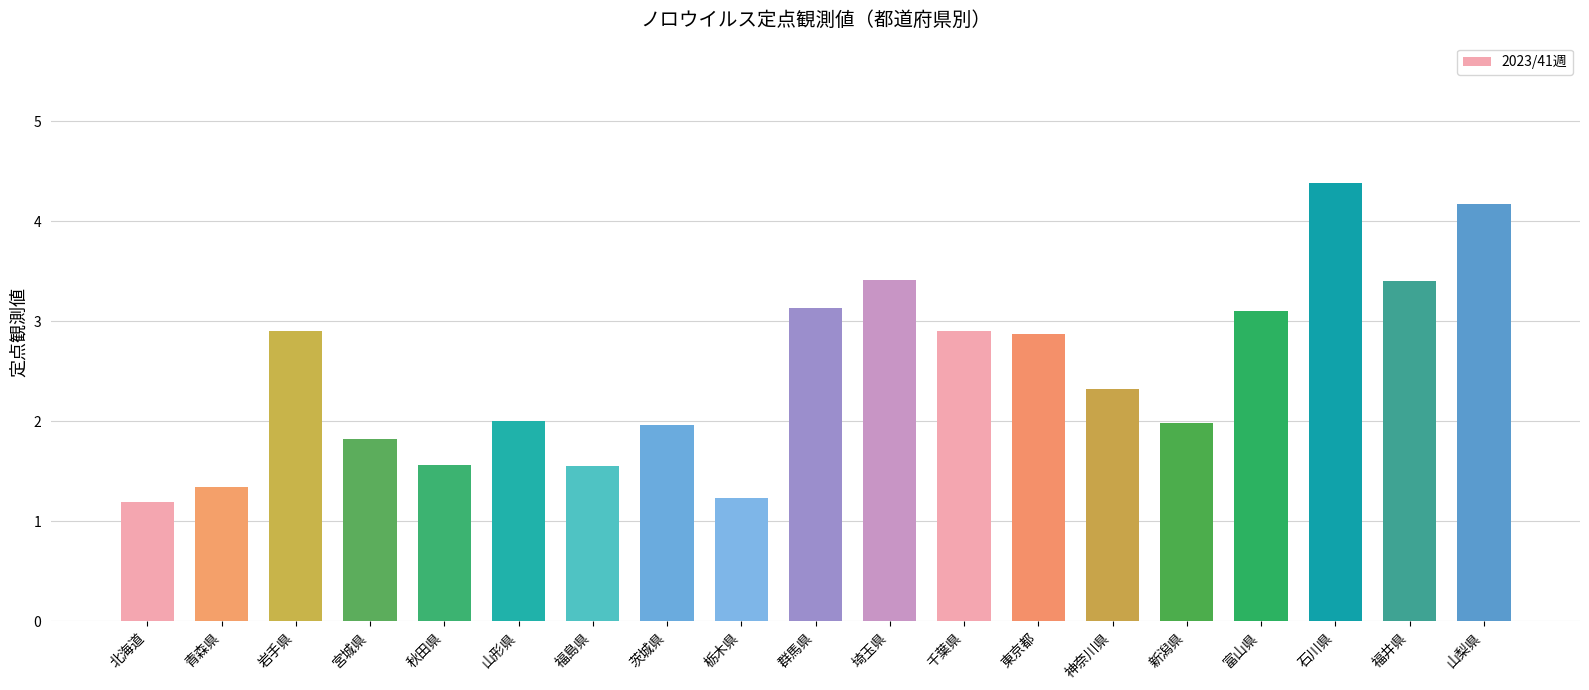

What is the maximum value shown in the chart?

4.4